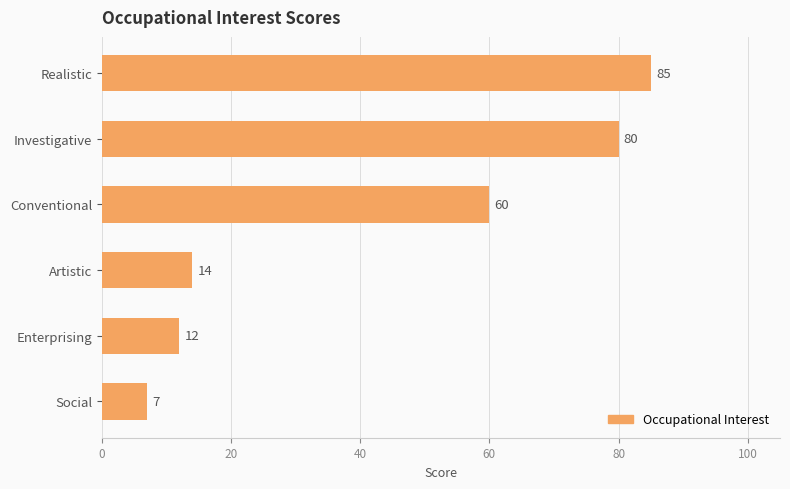

True or false: the data shows 60 at Conventional.

True